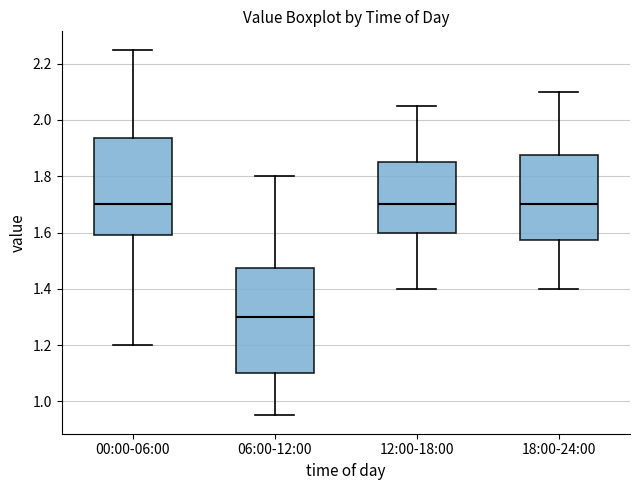

Reading left to right, read every box against the y-axis: the position of its median line, the range the box covers, and the ends of its whiskers. The values are not printed on the chart, so give them approximately, as read against the axis.

00:00-06:00: median 1.70, box 1.60 to 1.94, whiskers 1.20 to 2.26
06:00-12:00: median 1.30, box 1.10 to 1.48, whiskers 0.96 to 1.80
12:00-18:00: median 1.70, box 1.60 to 1.86, whiskers 1.40 to 2.06
18:00-24:00: median 1.70, box 1.58 to 1.88, whiskers 1.40 to 2.10